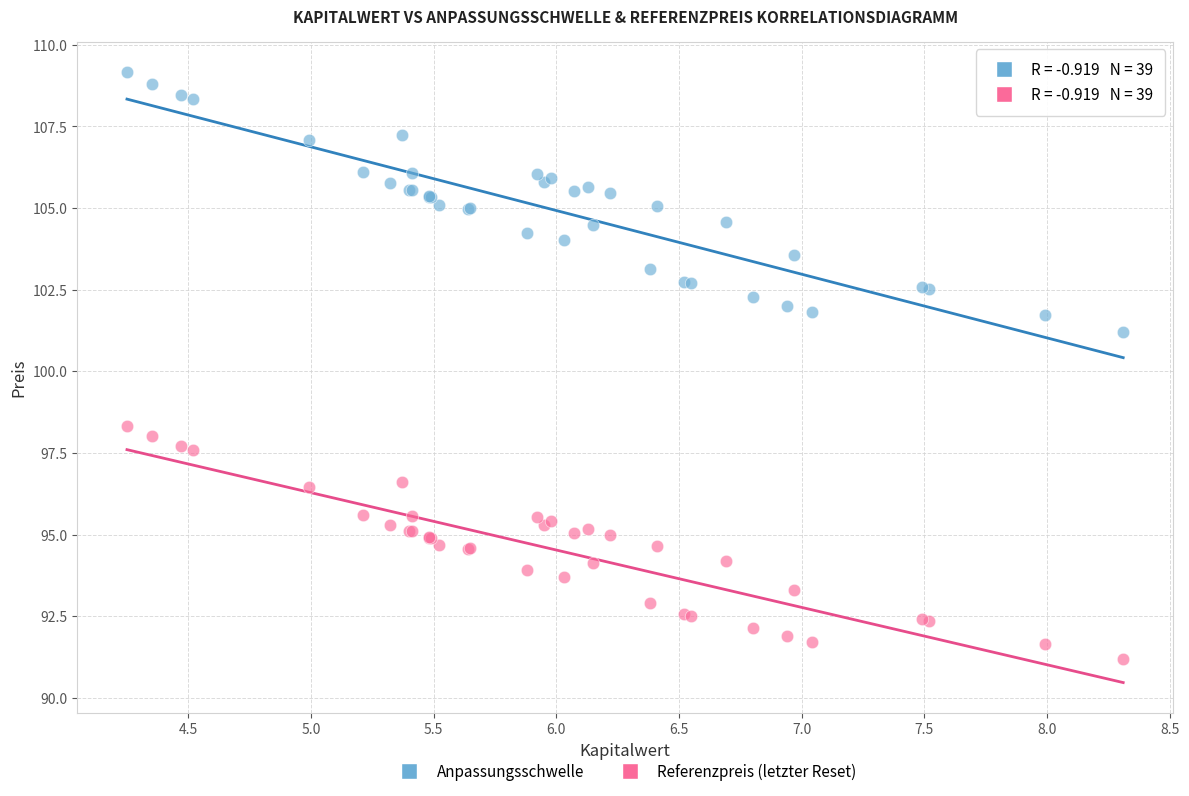

Which series reaches the minimum Y coordinate?

Referenzpreis (letzter Reset)